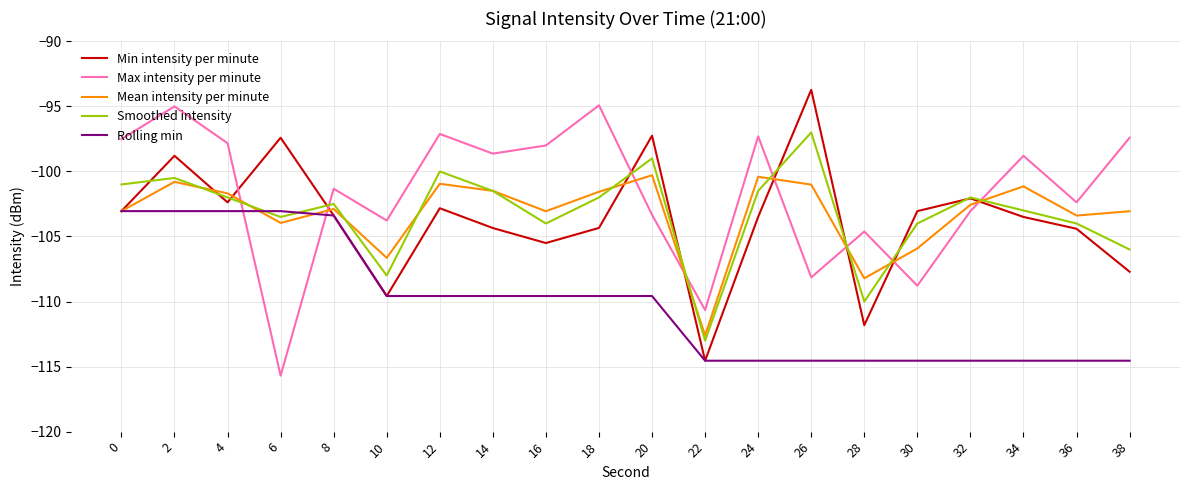

How many series are shown in this chart?

5